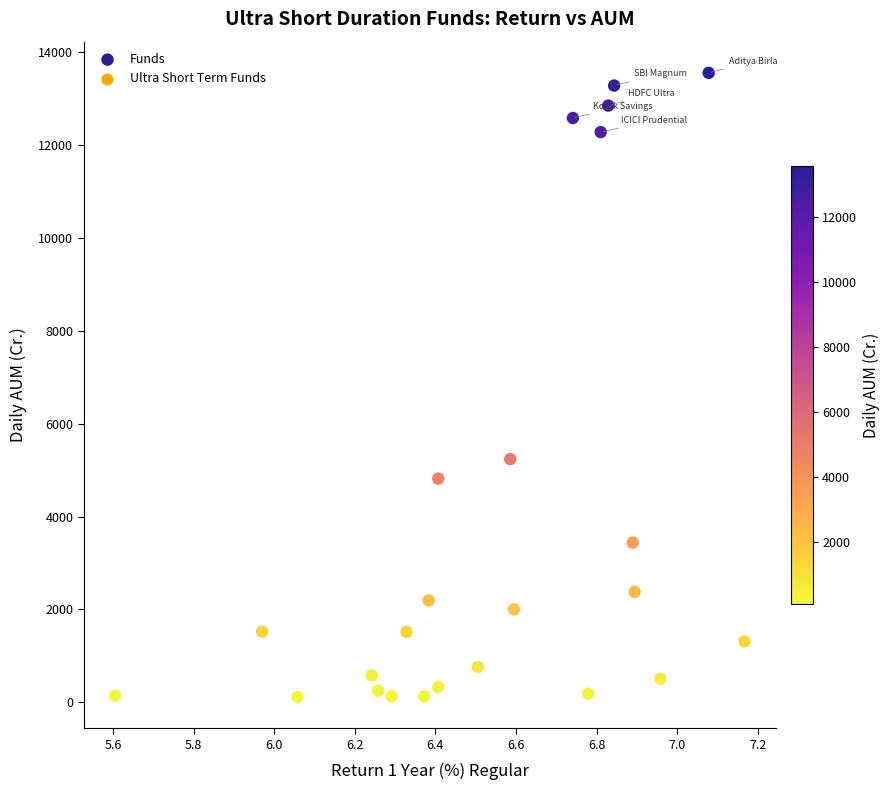

What Y value in the scatter plot is closest to 6832?

5235.7